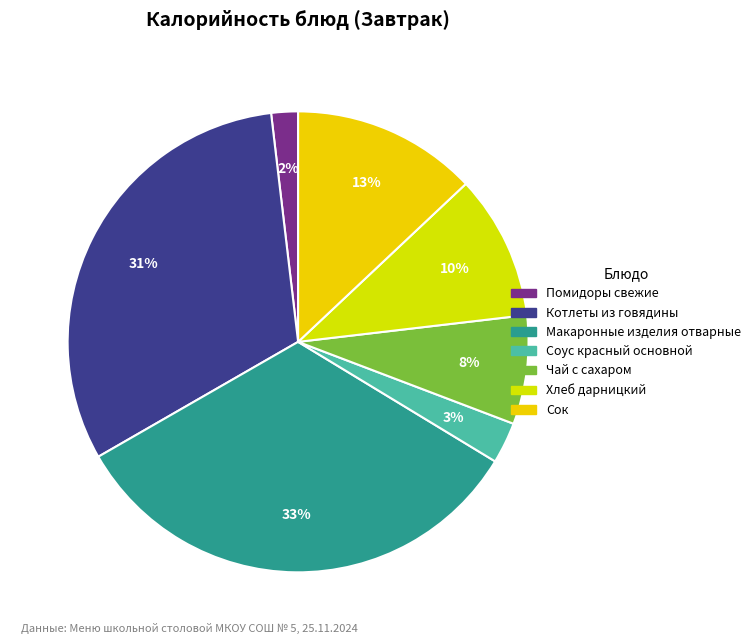

What portion of the pie excludes Котлеты из говядины?

68.6%